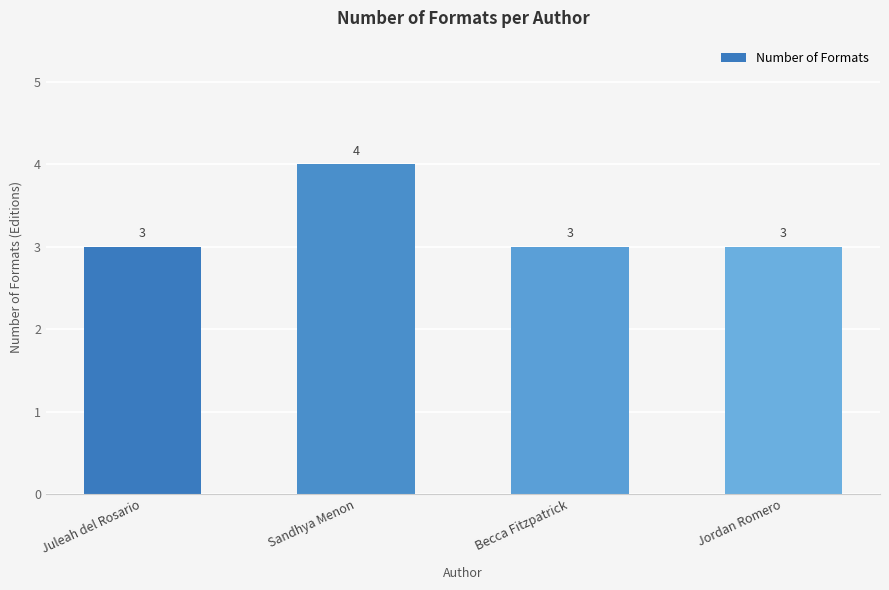

Are the bars grouped side by side (vs. stacked)?

No